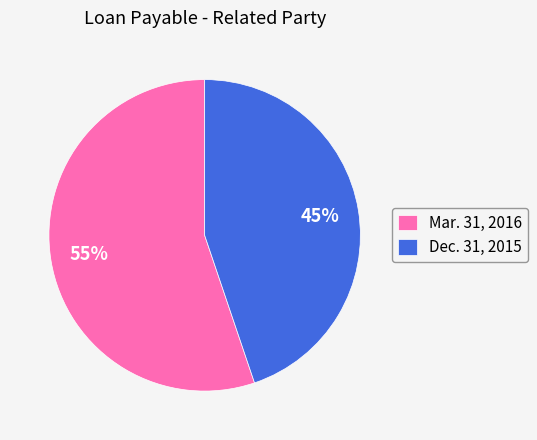

Approximately how many times larger is the value at Mar. 31, 2016 compared to Dec. 31, 2015?

1.2